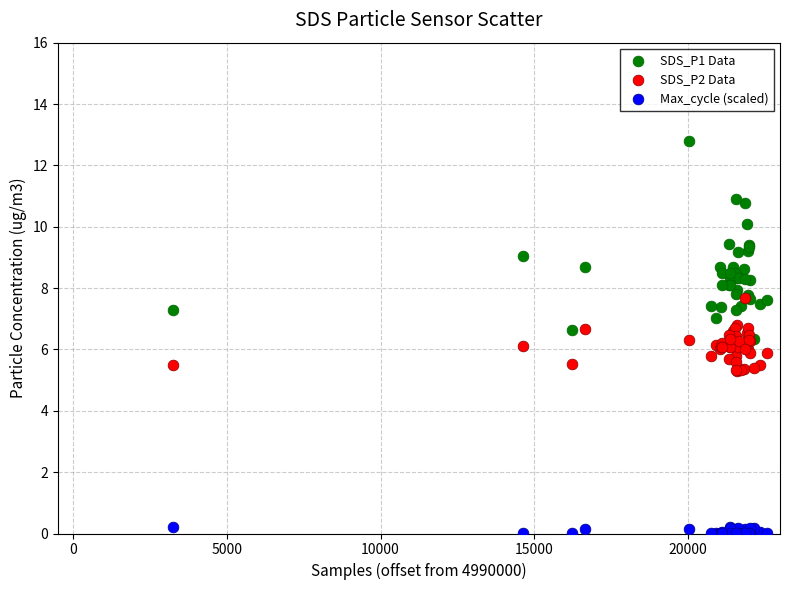

What are all the series names shown in the legend?

SDS_P1 Data, SDS_P2 Data, Max_cycle (scaled)